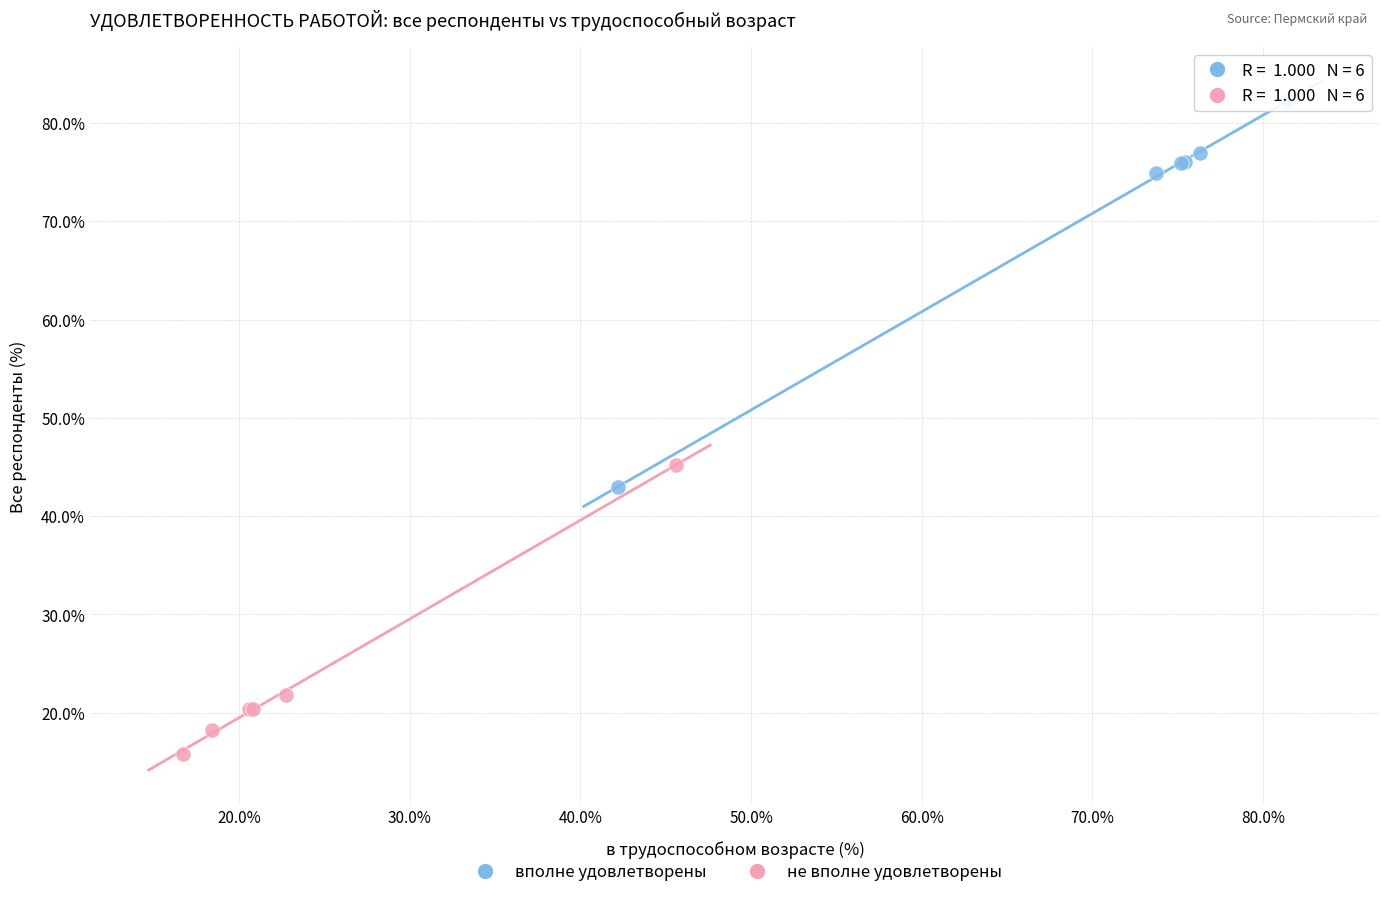

Which series has the widest spread of Y values?

вполне удовлетворены